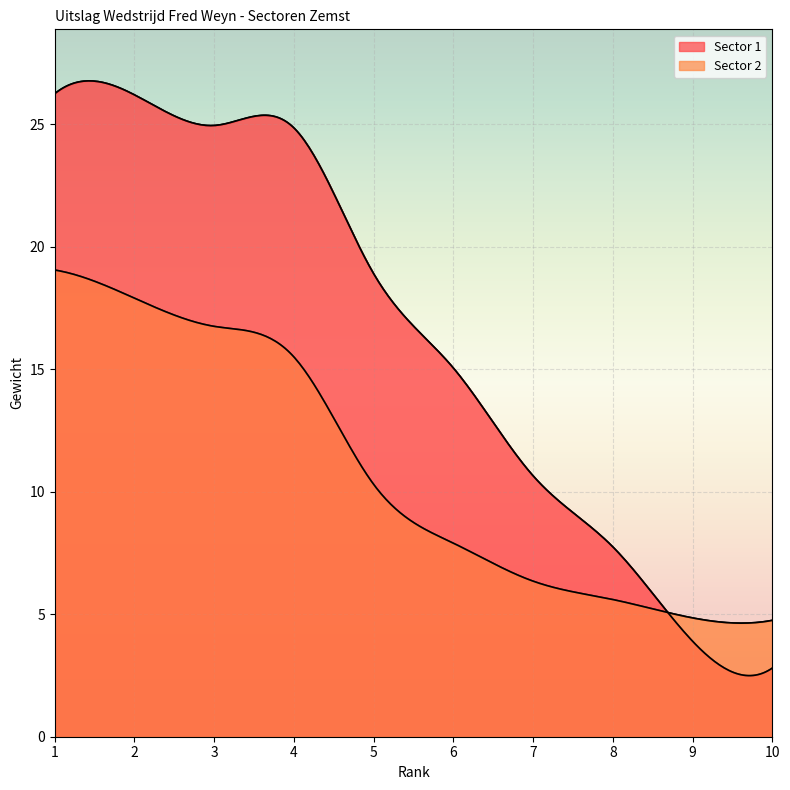

What is the average value of the Sector 2 series?

10.9